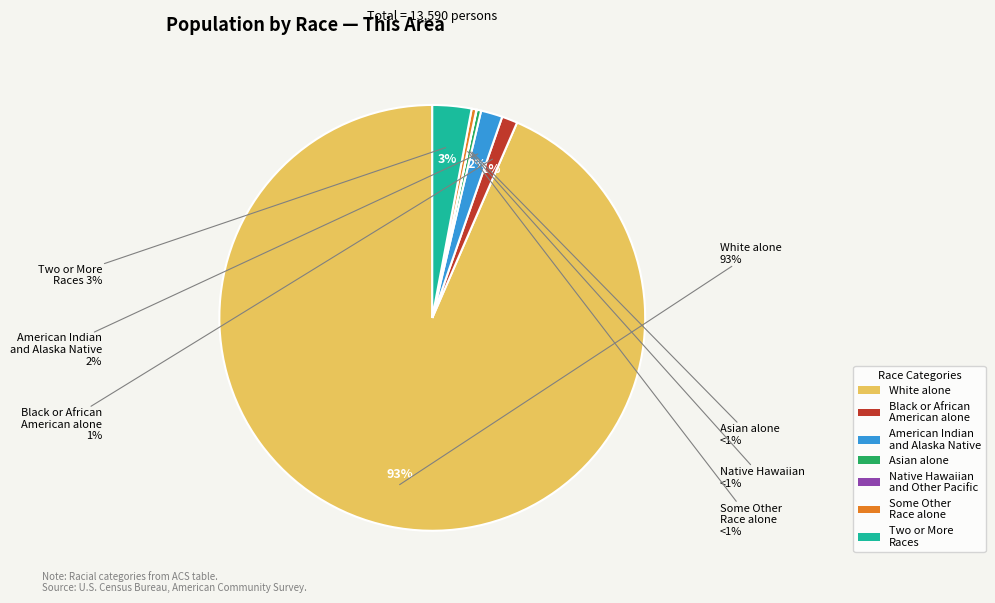

What percentage is the Two or More Races slice, to the nearest percent?

3%